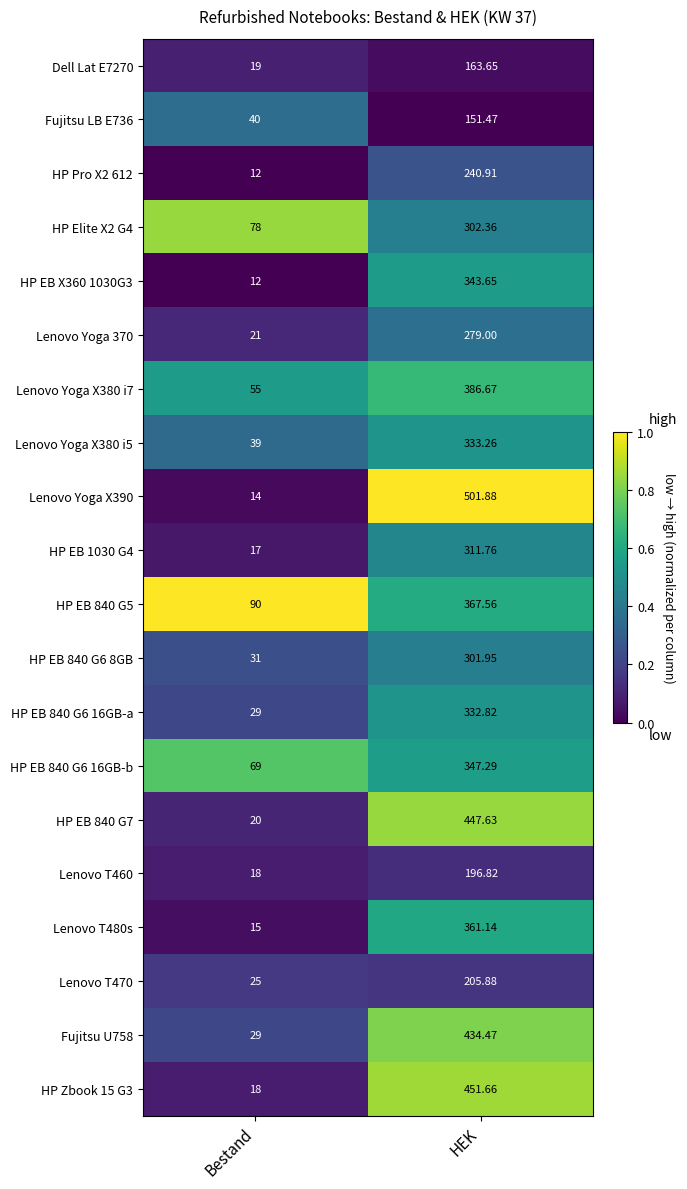

Which category has the highest value in the HP EB 840 G6 16GB-a series?

HEK